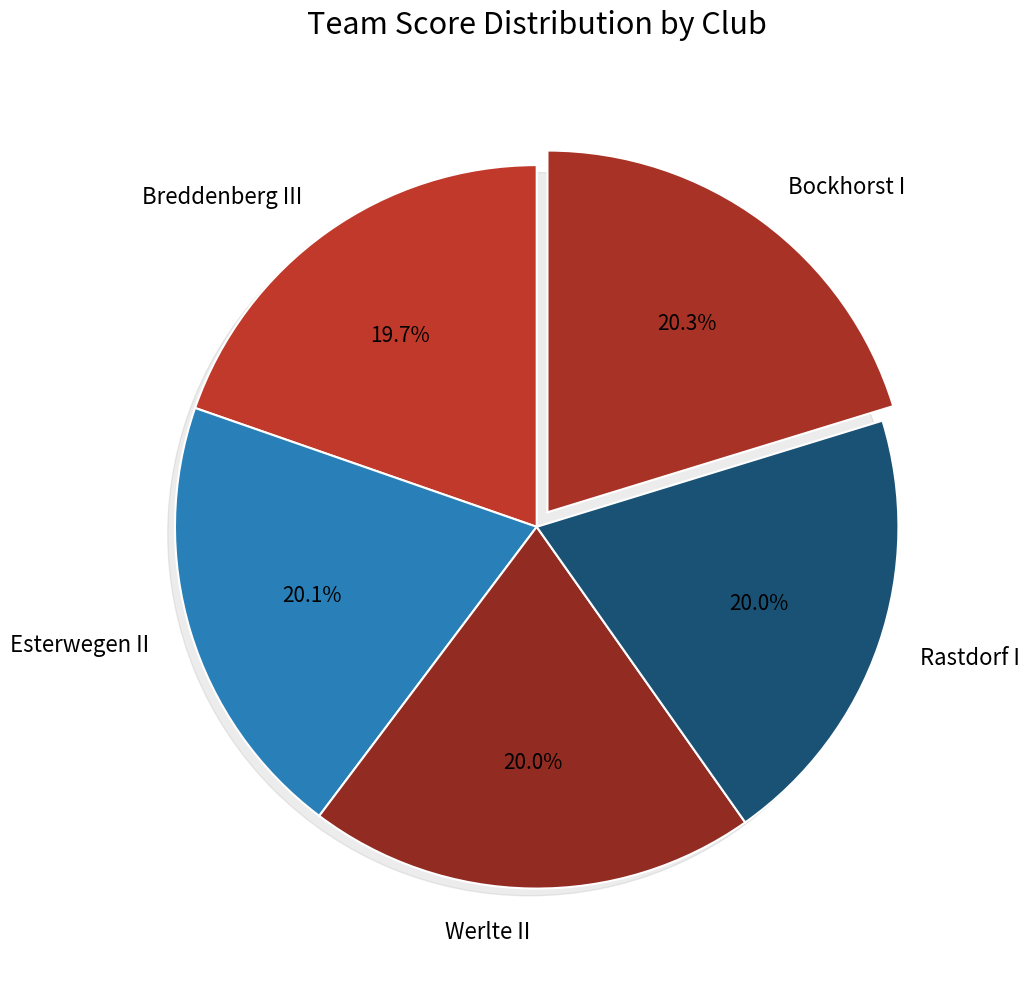

How many slices are in this pie chart?

5